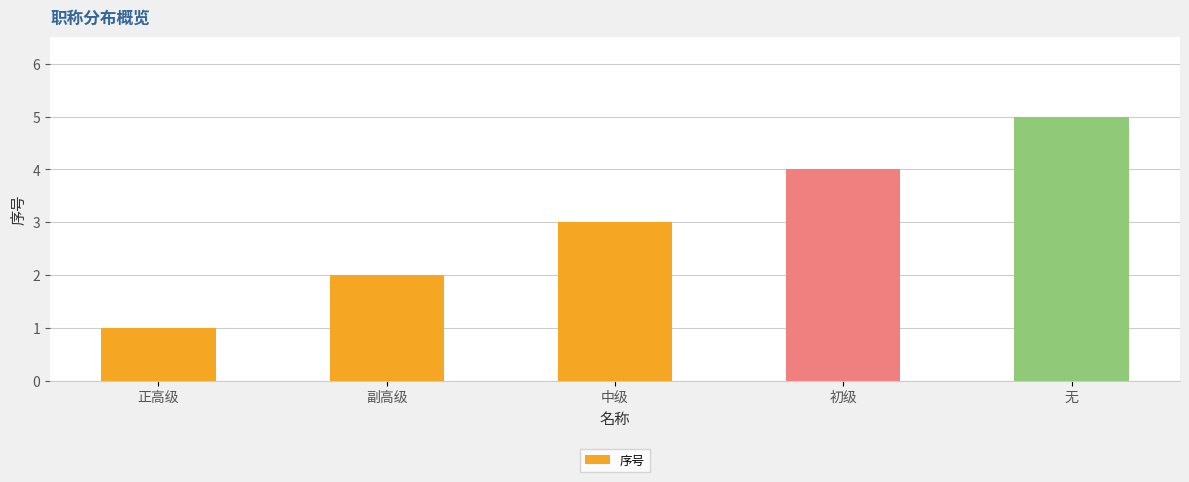

What is the maximum value shown in the chart?

5